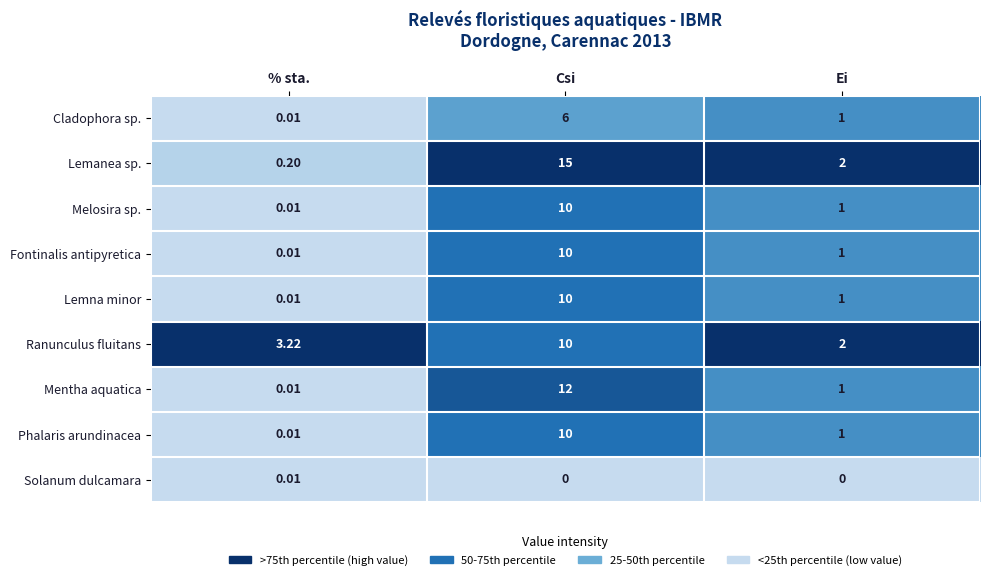

At which label is Fontinalis antipyretica closest to 5?

Ei